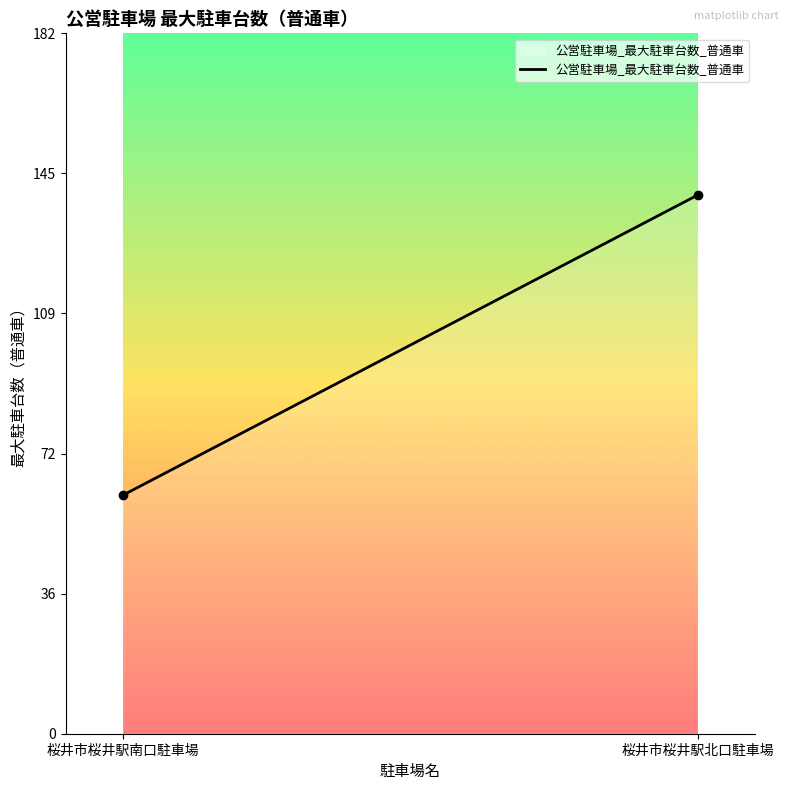

What is the greatest value displayed?

140.0